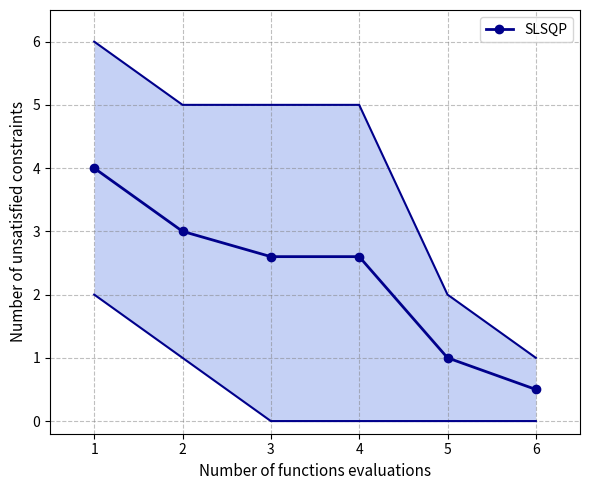

The chart shows a value of 0.2 at 6. True or false?

False